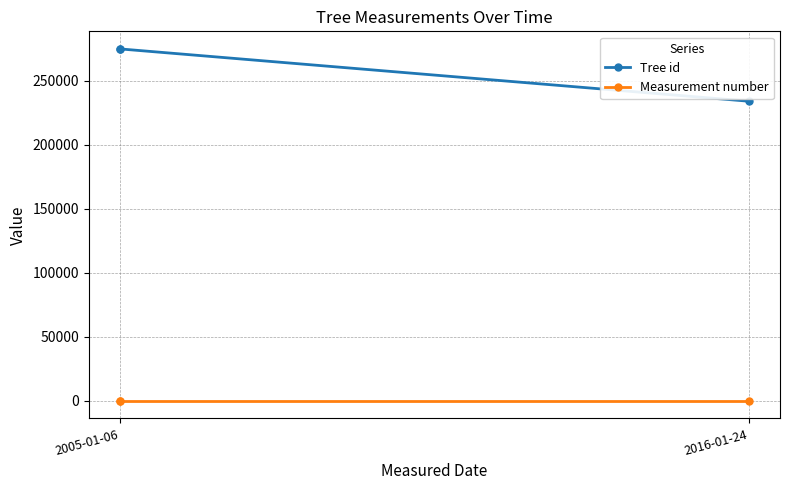

What is the maximum value shown in the chart?

274981